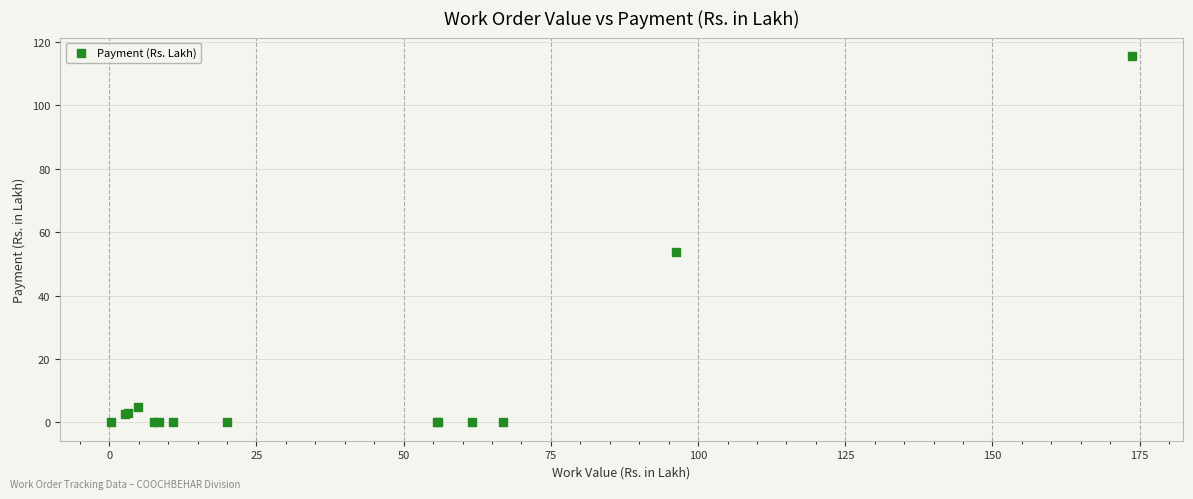

What Y value in the scatter plot is closest to 57?

53.7